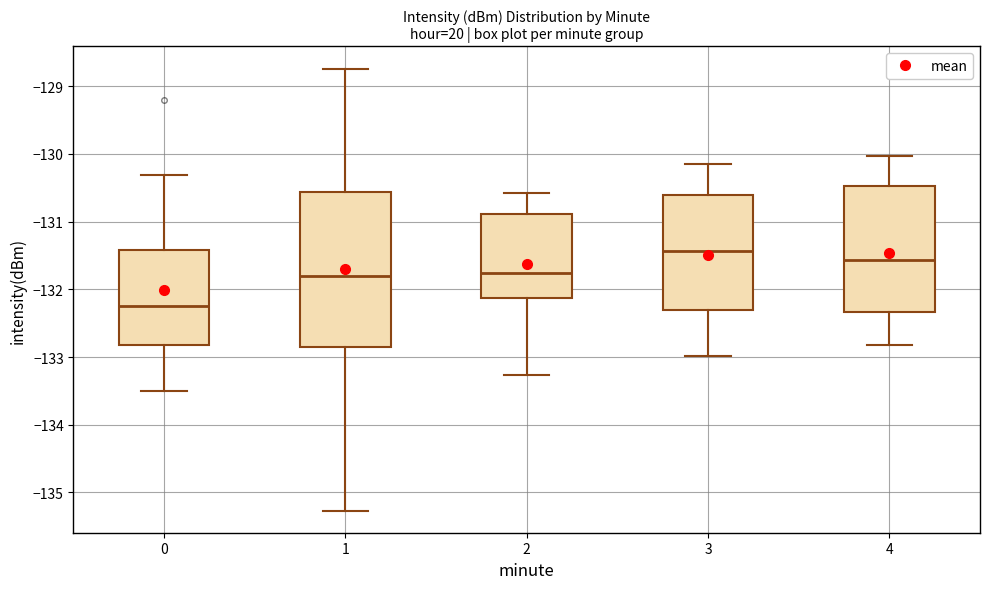

Where is the upper edge of the box at x = 4 on the y-axis? The values are not printed on the chart, so give them approximately, as read against the axis.

-130.5